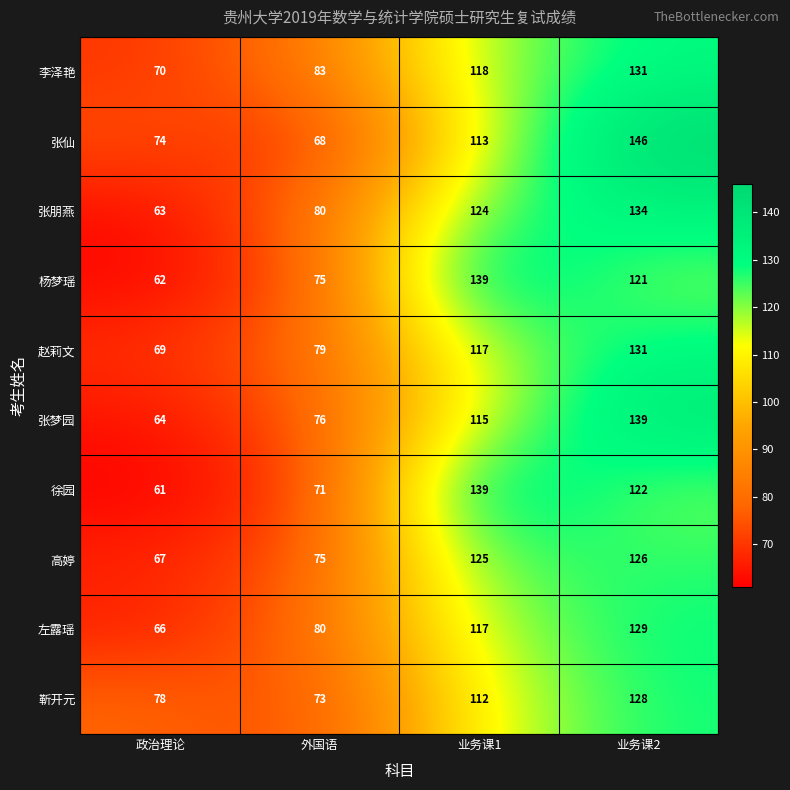

Between 政治理论 and 外国语, which series saw the biggest shift?

张朋燕